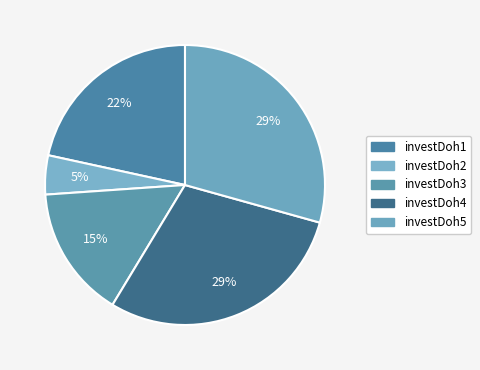

How much of the chart is everything except investDoh1?

78.4%